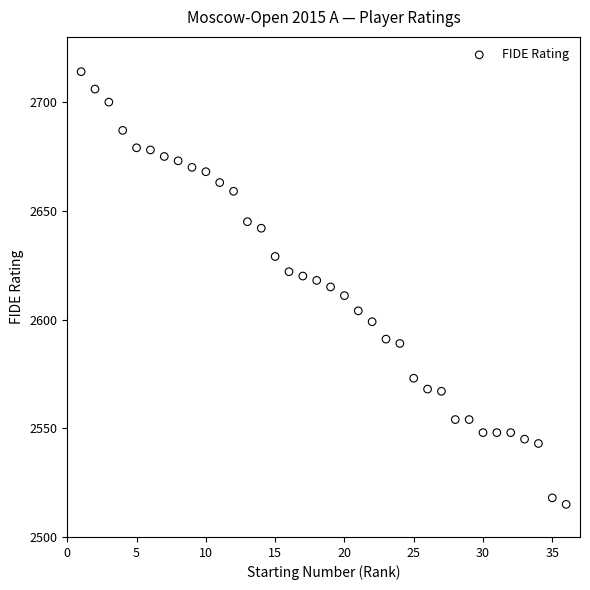

What is the range of X values (max minus min)?

35